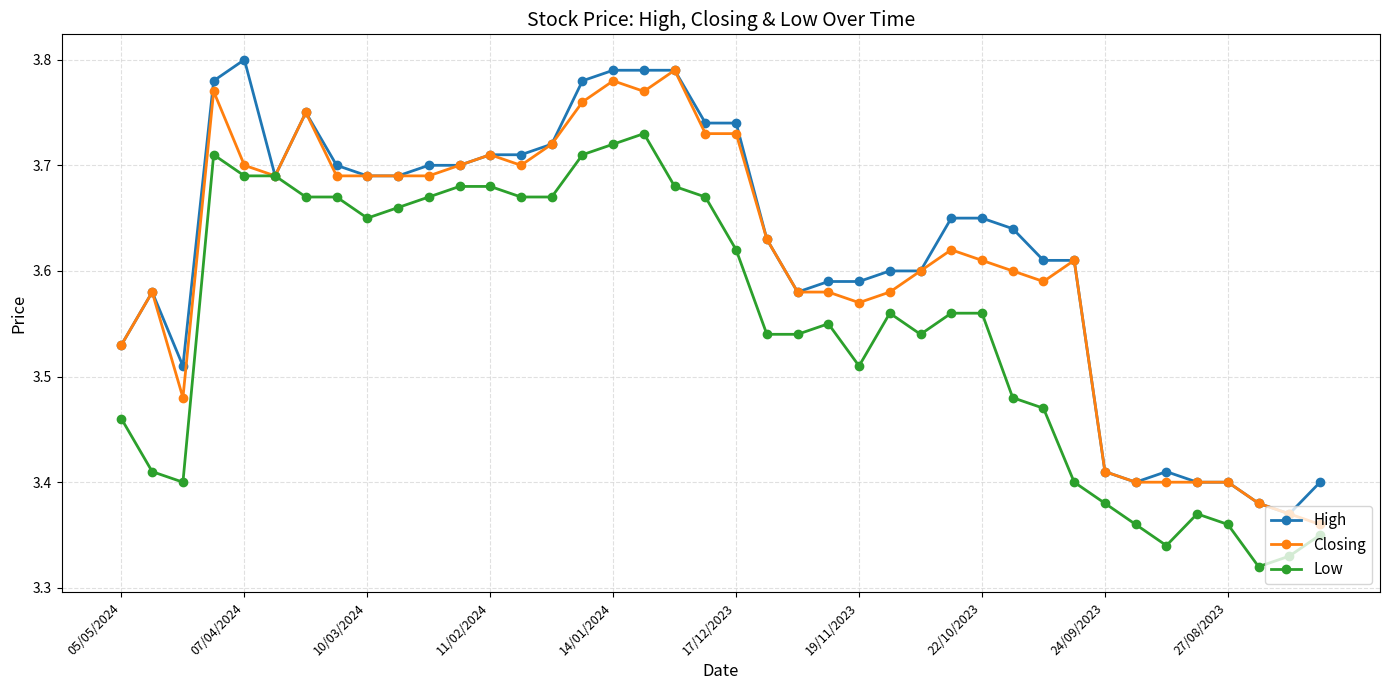

True or false: High has more than 2 interior local peaks.

True